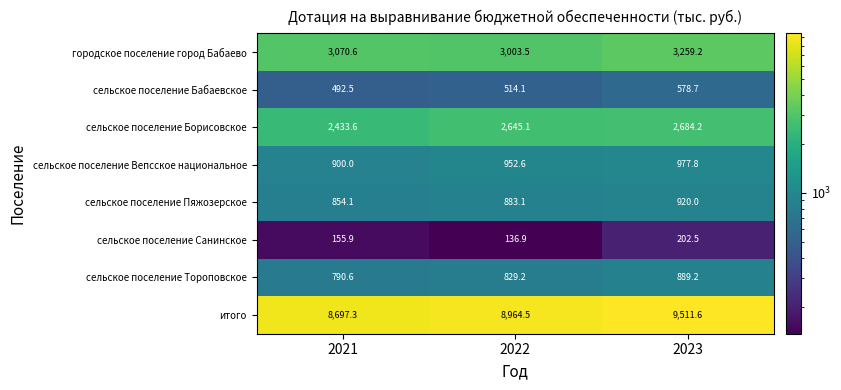

What is the sum of the сельское поселение Тороповское values at 2022 and 2021?

1619.8